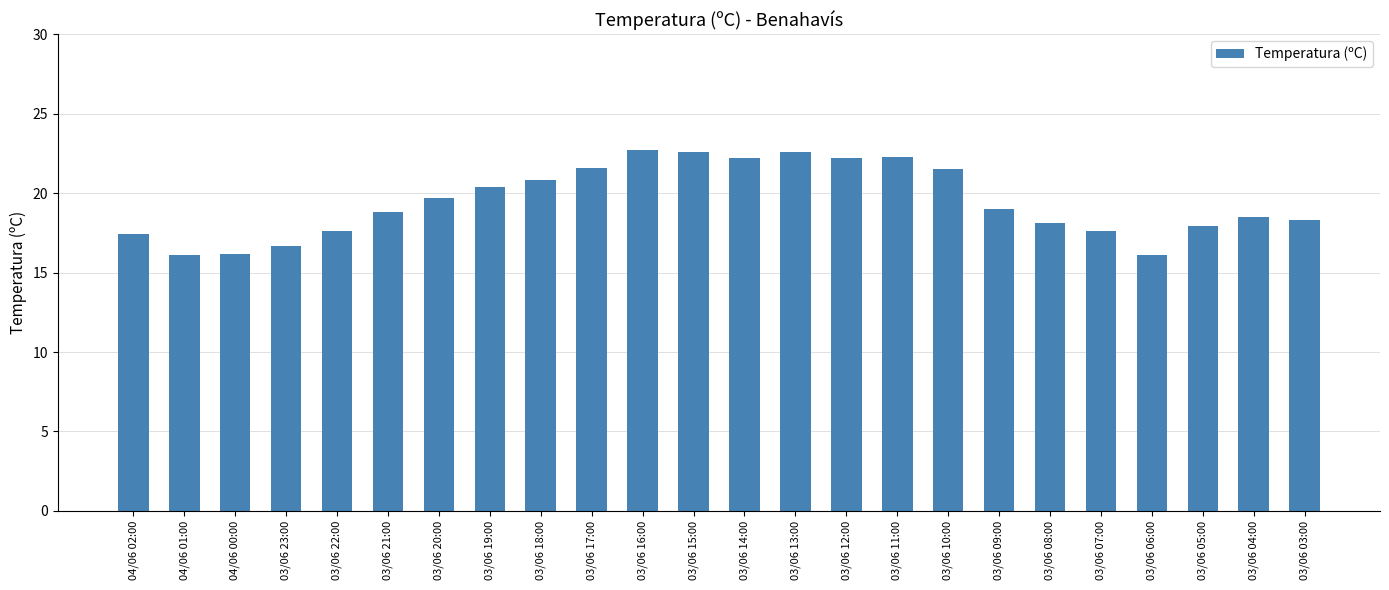

True or false: the data shows 16.2 at 04/06 00:00.

True